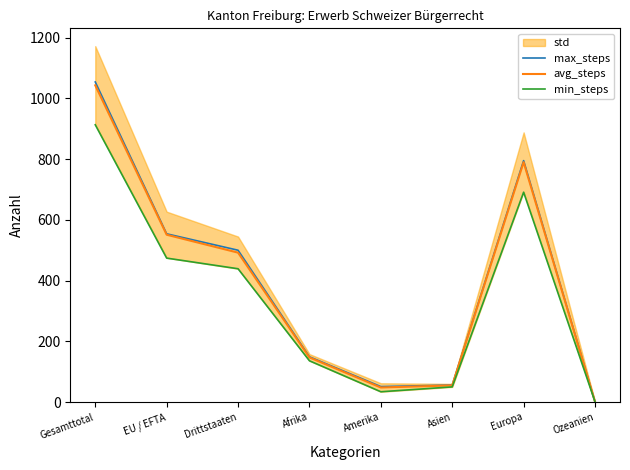

True or false: min_steps and avg_steps cross at least once.

False